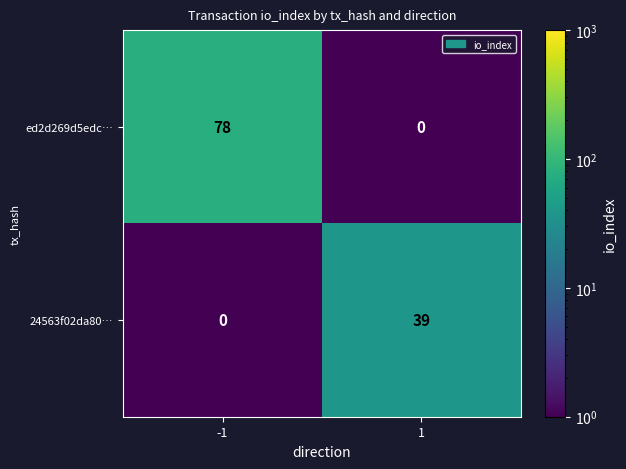

Is the value of ed2d269d5edc… at -1 greater than the value of 24563f02da80… at -1?

Yes